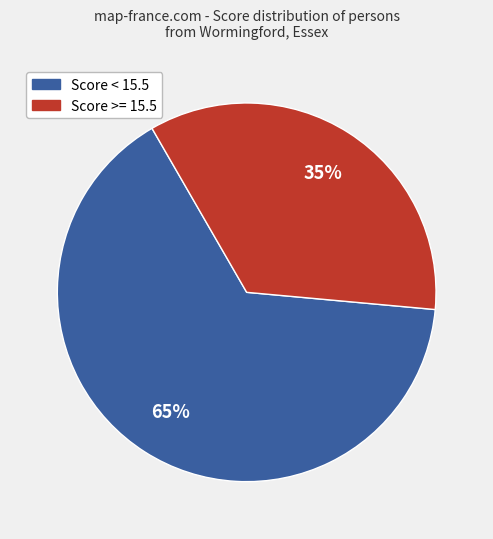

Does any single category account for the majority?

Yes